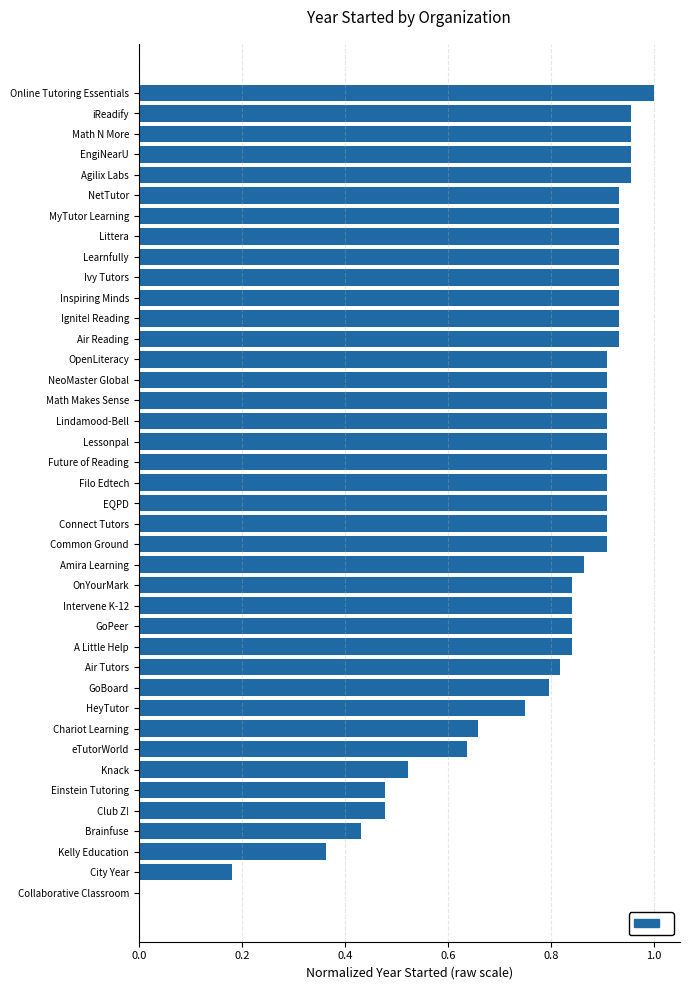

What is the sum of all values?

31.7